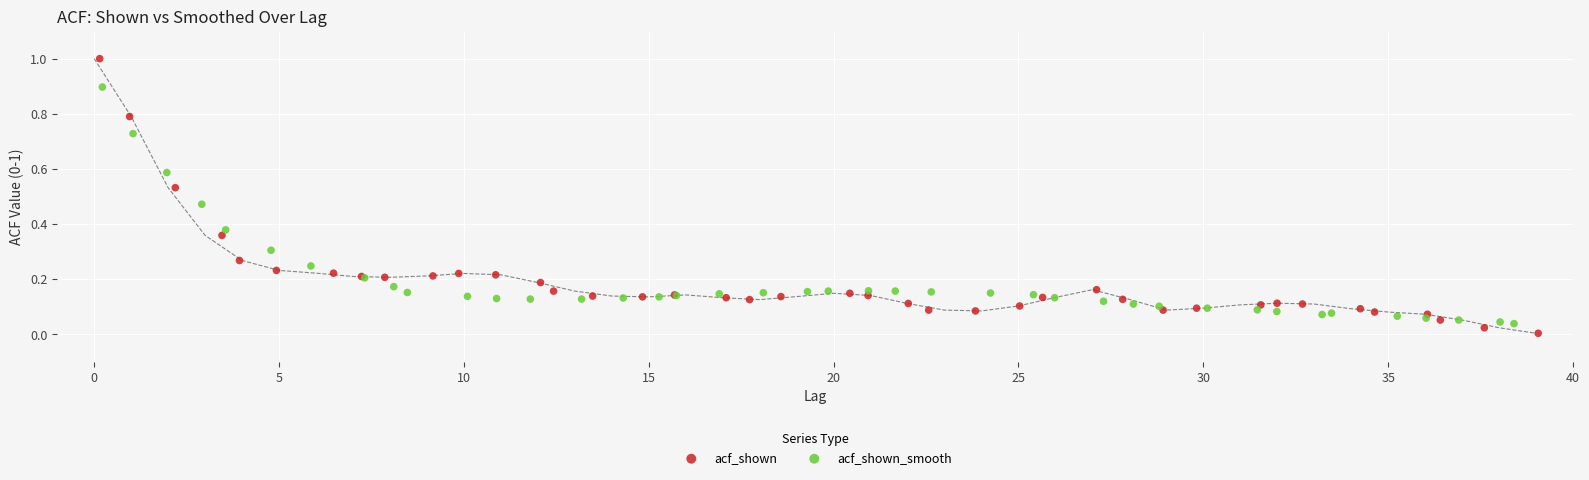

Which series contains the lowest Y value?

acf_shown